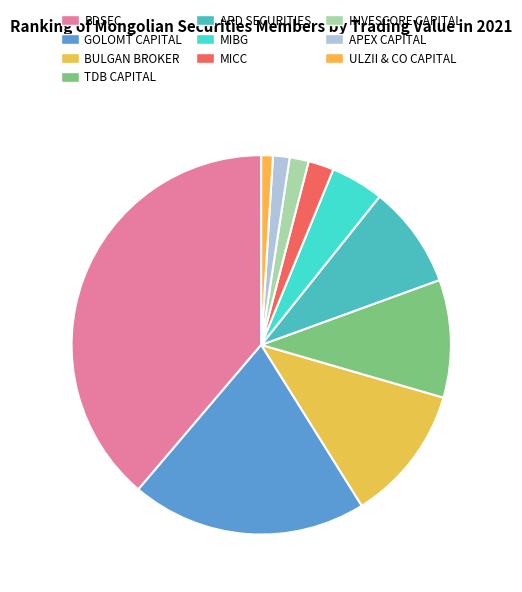

Rank the categories by value from lowest to highest.

ULZII & CO CAPITAL, APEX CAPITAL, INVESCORE CAPITAL, MICC, MIBG, ARD SECURITIES, TDB CAPITAL, BULGAN BROKER, GOLOMT CAPITAL, BDSEC